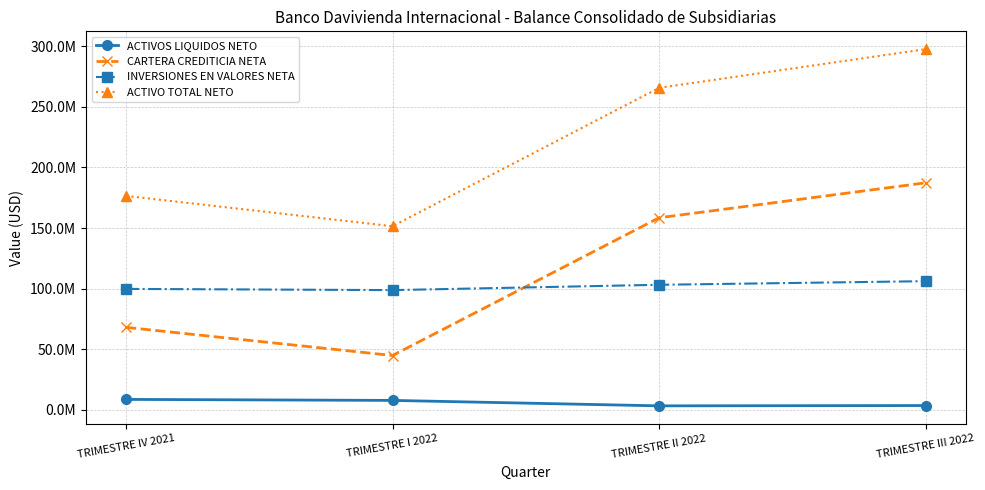

Which category has the lowest value in the ACTIVO TOTAL NETO series?

TRIMESTRE I 2022